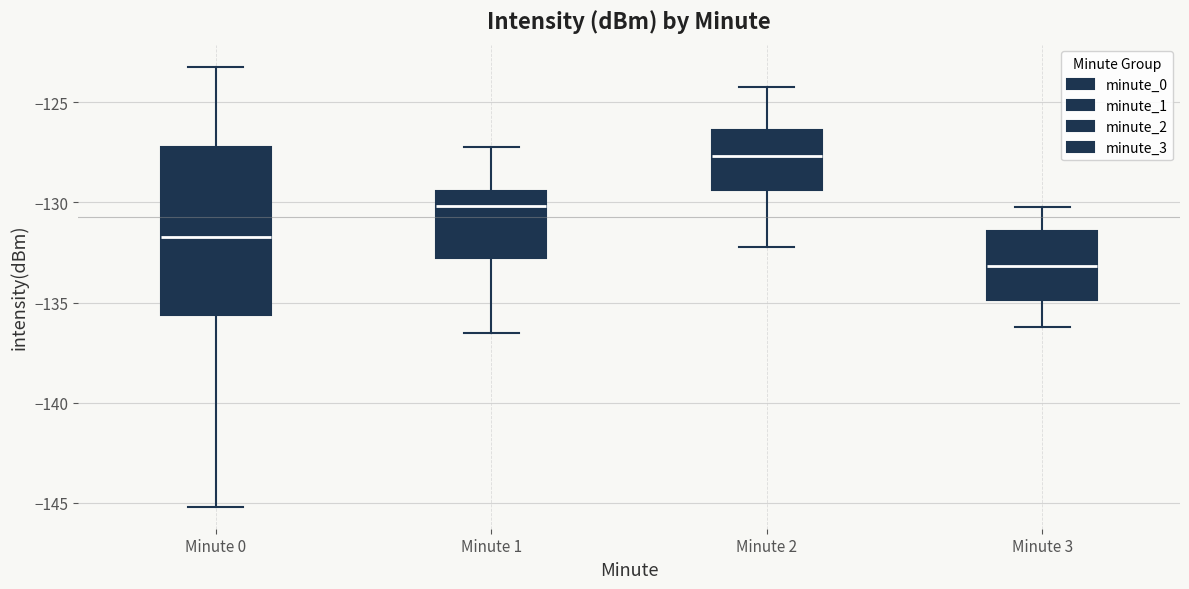

Which box has the lowest median line?

Minute 3